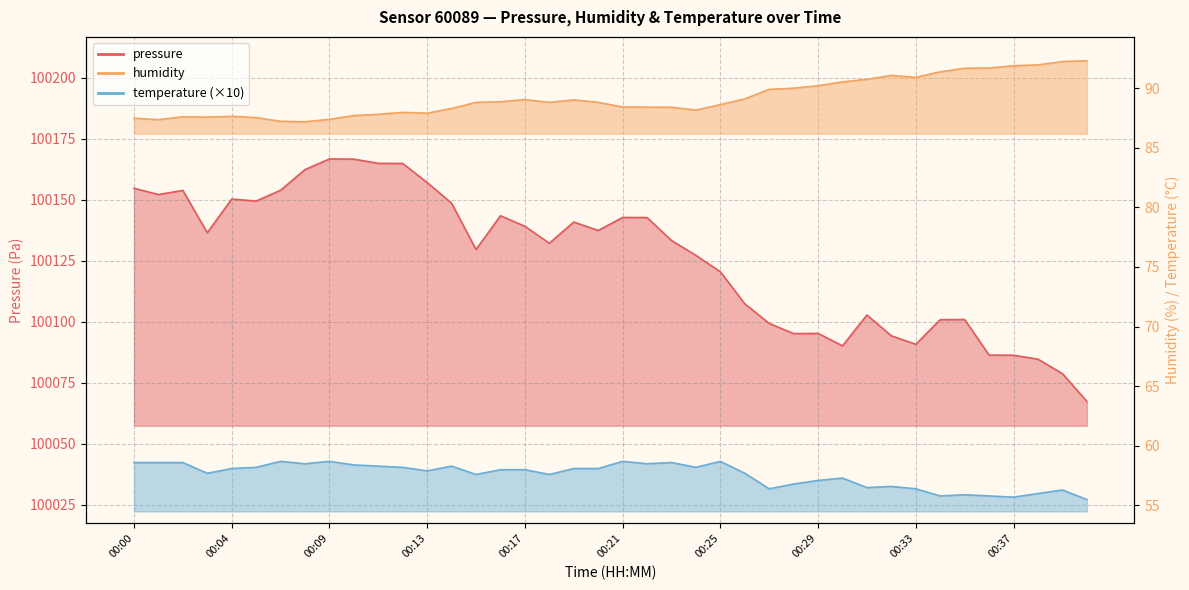

True or false: temperature and humidity cross at least once.

False